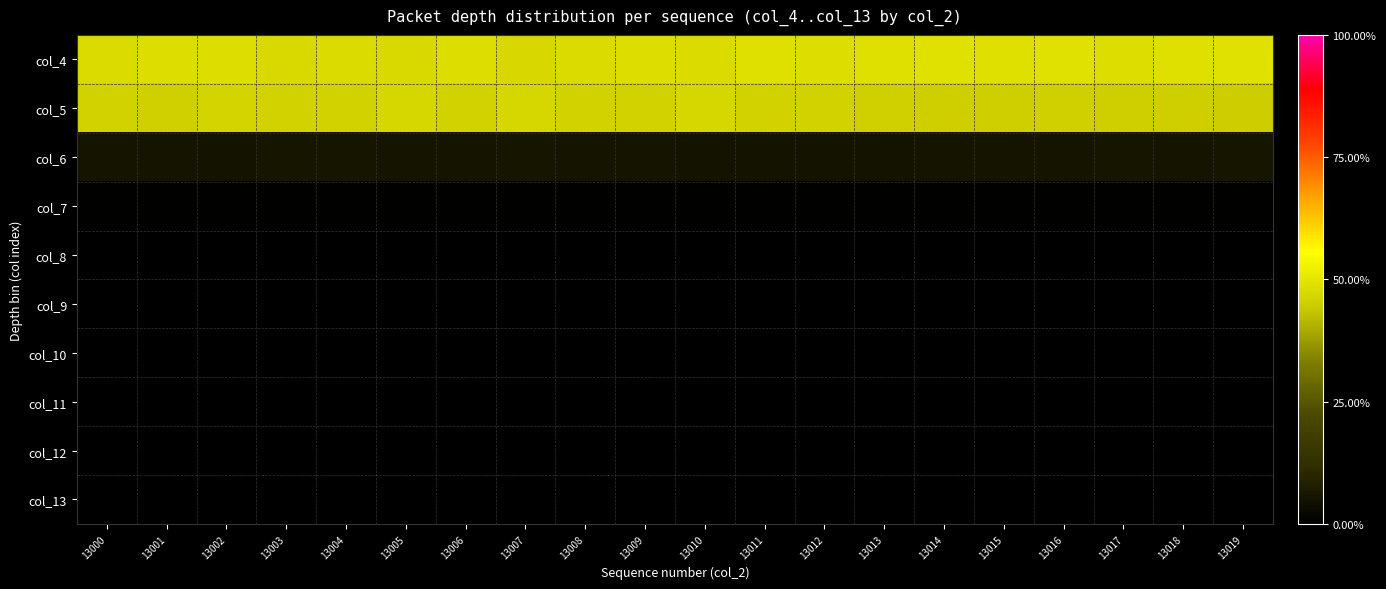

Rank the series at 13003 from lowest to highest value.

col_11, col_13, col_10, col_12, col_9, col_8, col_7, col_6, col_5, col_4